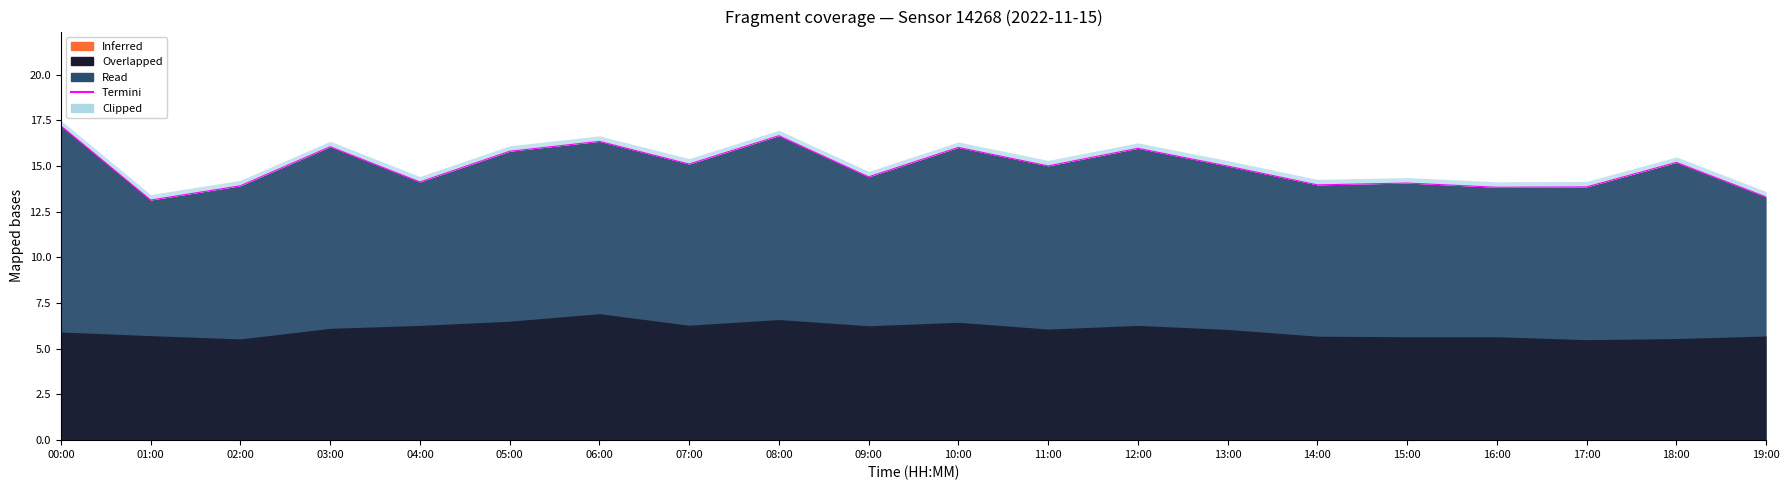

List the labels in order of value, smallest first.

01:00, 19:00, 16:00, 17:00, 02:00, 14:00, 15:00, 04:00, 09:00, 13:00, 11:00, 07:00, 18:00, 05:00, 12:00, 10:00, 03:00, 06:00, 08:00, 00:00